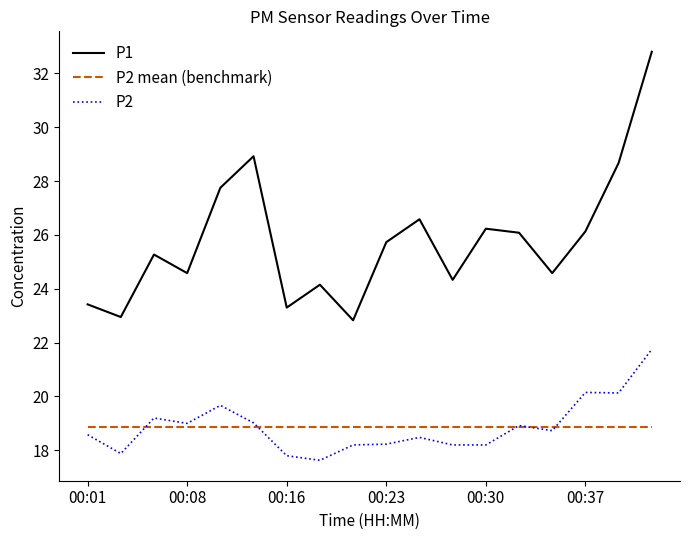

True or false: P1 and P2 mean (benchmark) cross at least once.

False